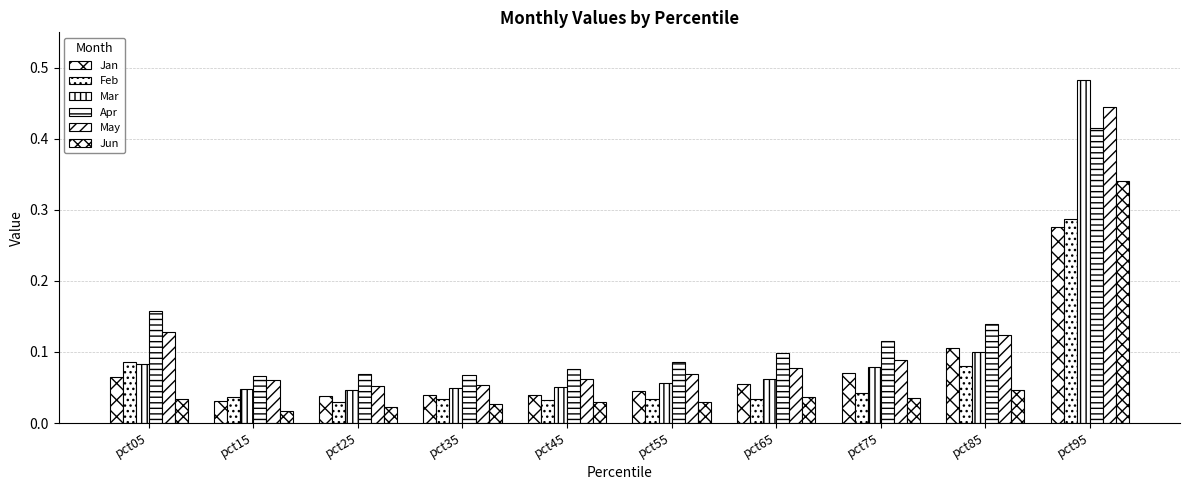

Which series has the widest spread of values?

Mar